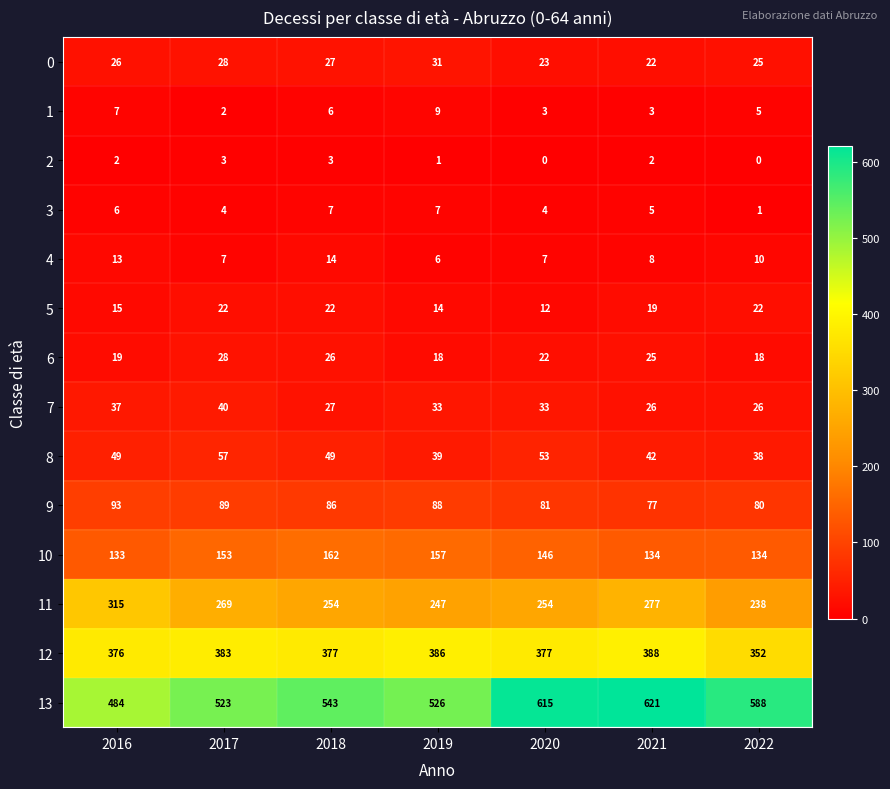

Count the number of categories in the chart.

7